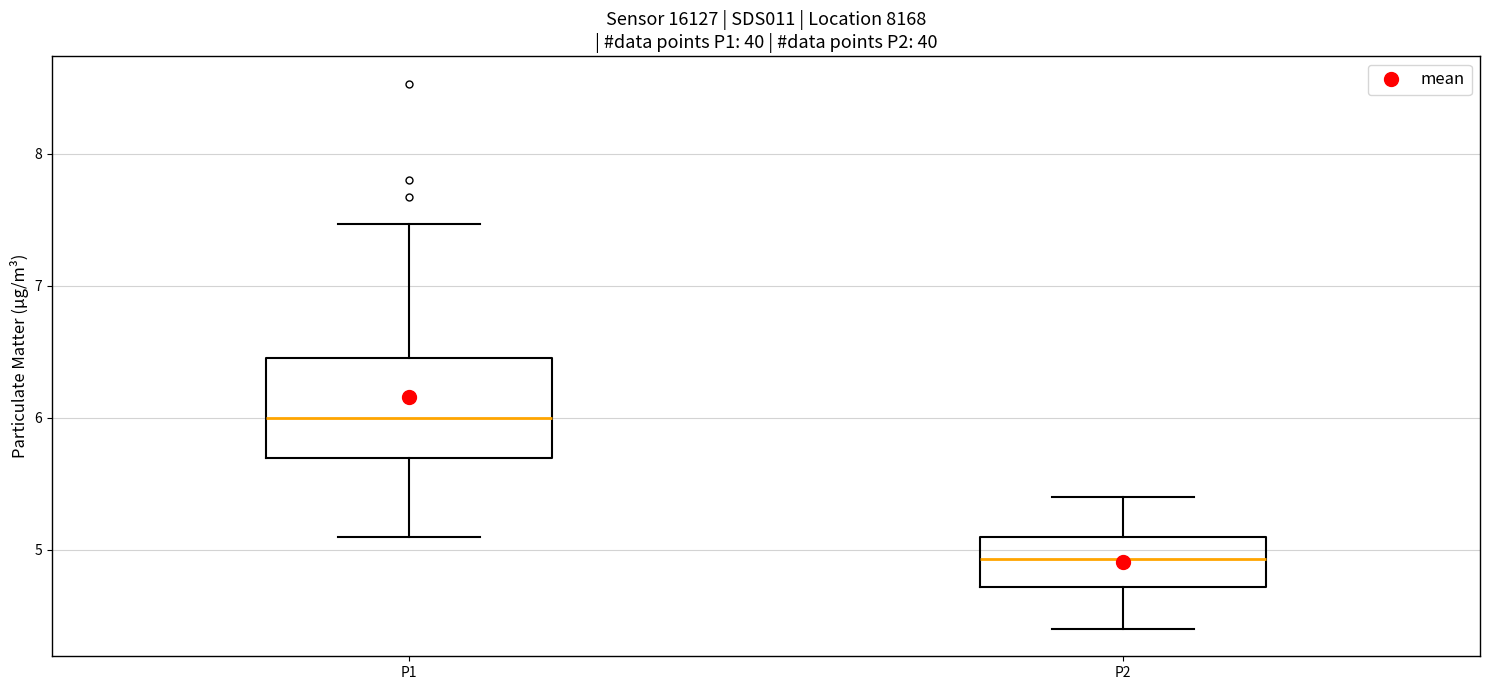

Which box is the tallest, from its lower edge to its upper edge?

P1